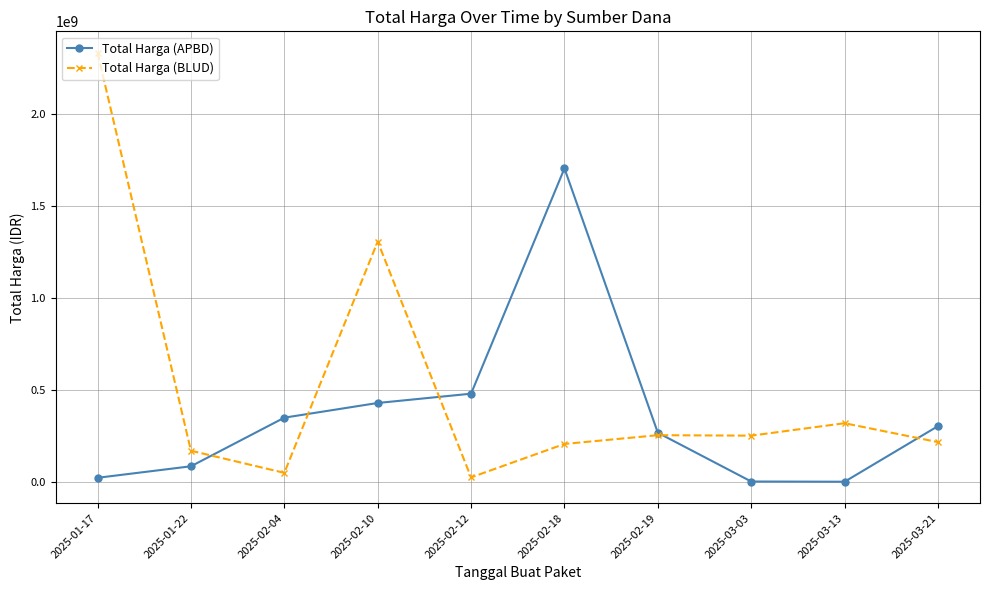

What is the difference between the second highest and second lowest values in the Total Harga (APBD) series?

477190000